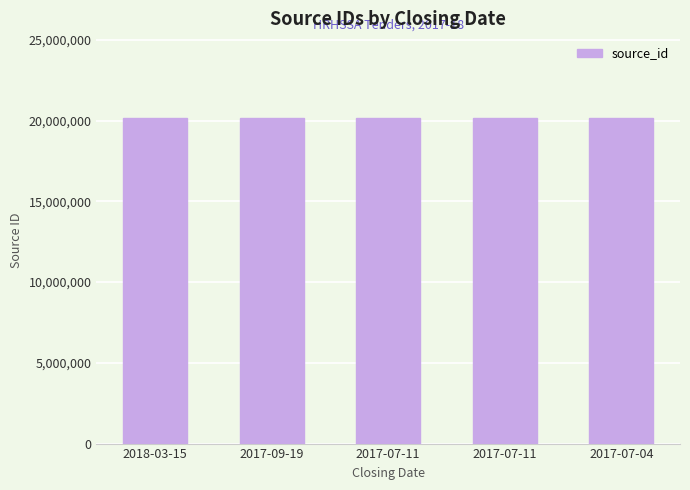

At which label does the data first exceed 20170603?

2018-03-15